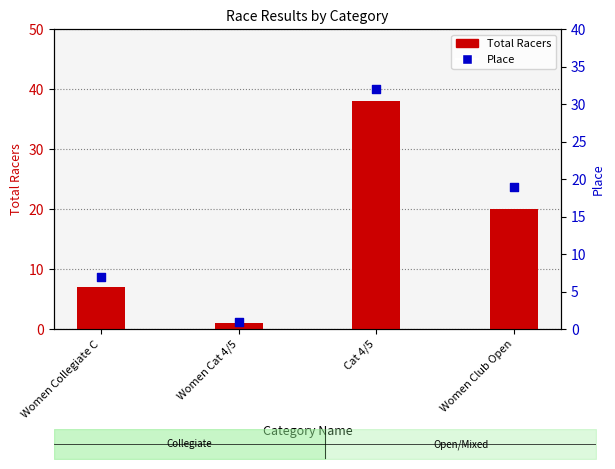

Which series has the largest total across all categories?

Total Racers